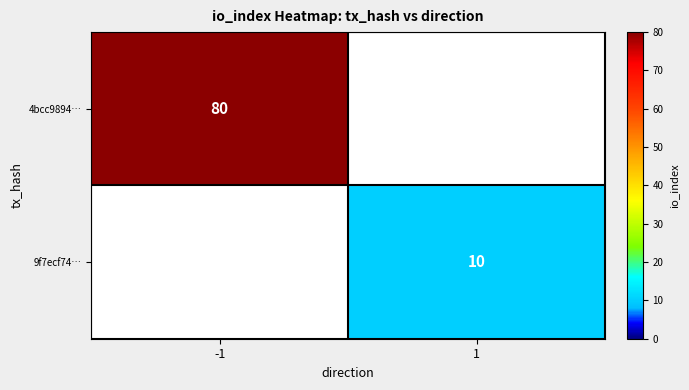

At how many categories does at least one series exceed 45?

1